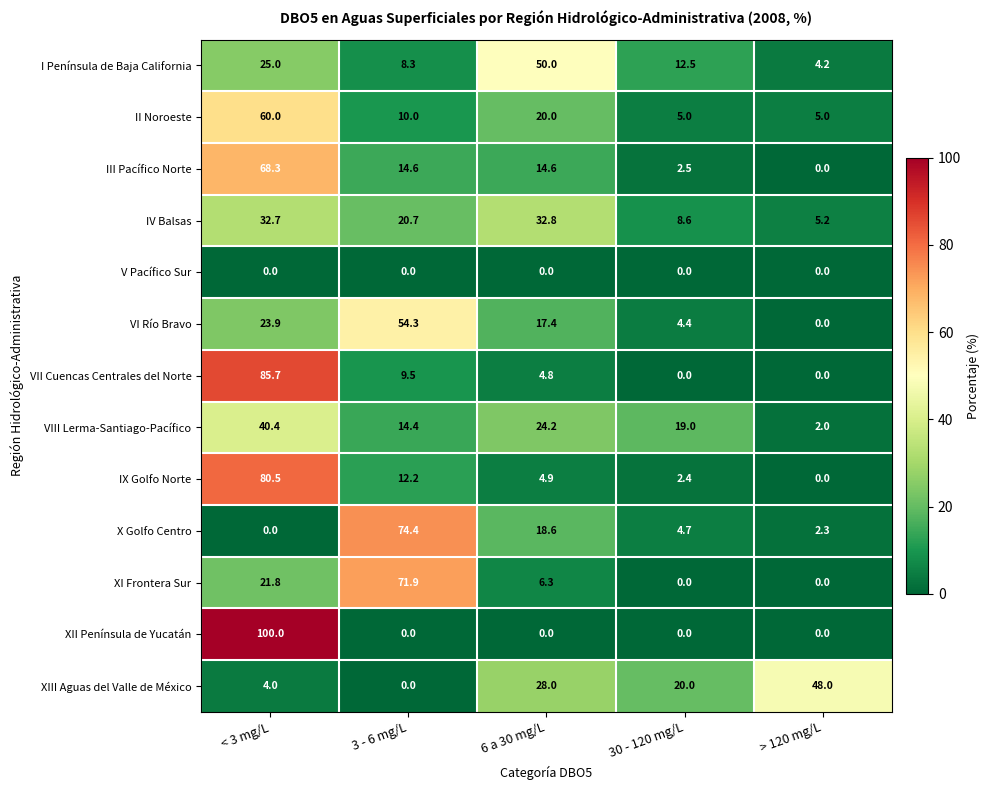

Is the value of X Golfo Centro at 30 - 120 mg/L greater than the value of III Pacífico Norte at 6 a 30 mg/L?

No